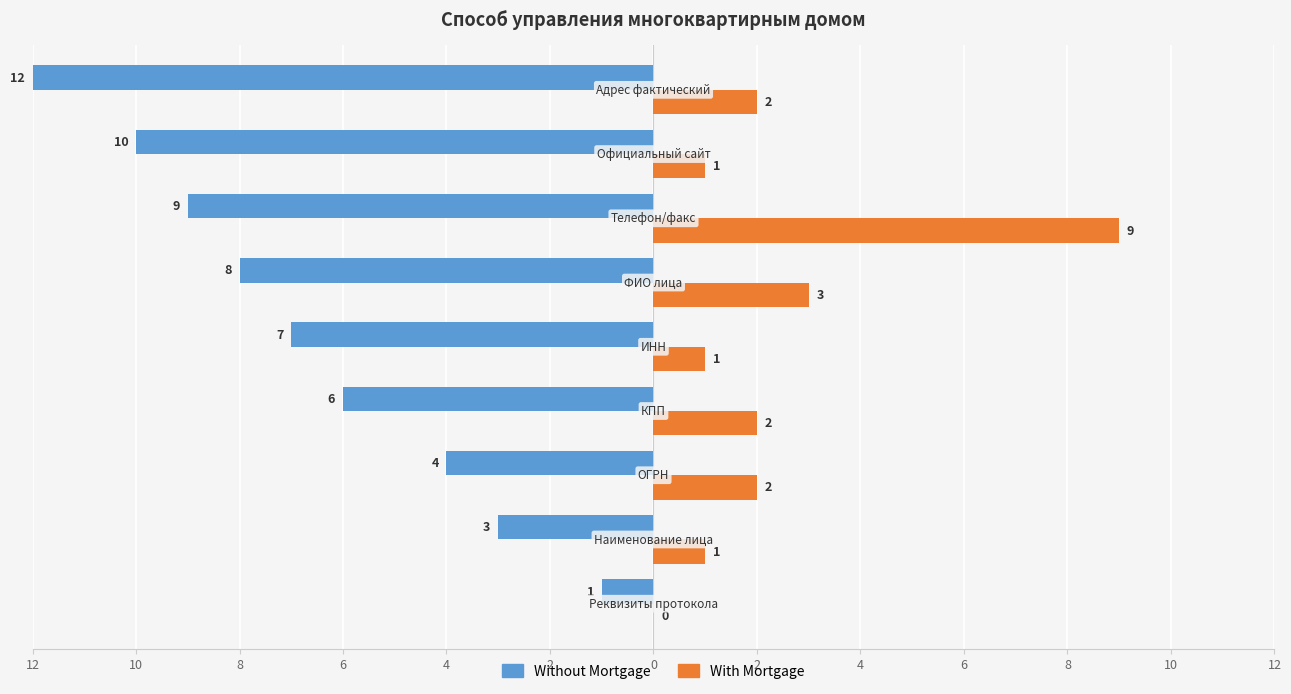

What is the minimum value for Without Mortgage?

-12